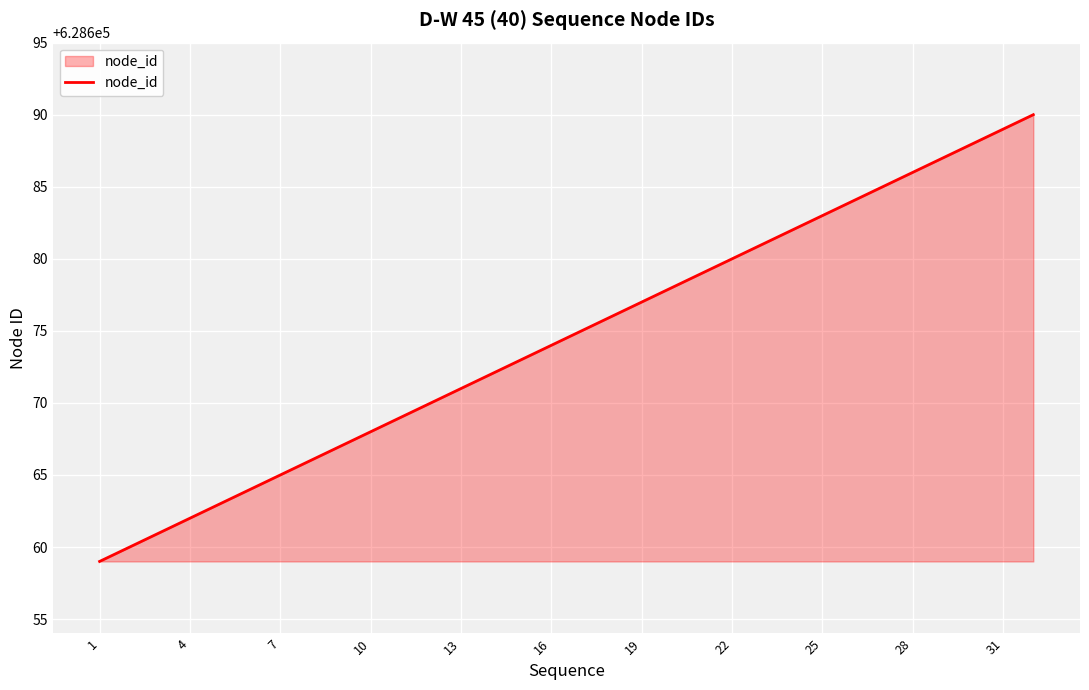

What is the smallest value displayed?

628659